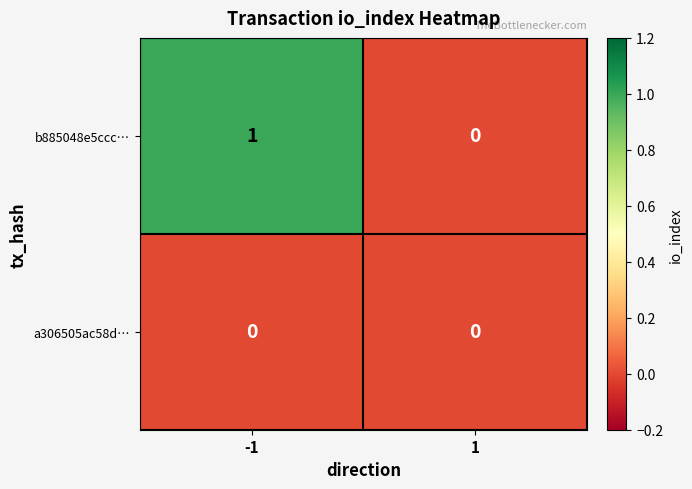

Between -1 and 1, which series saw the biggest shift?

b885048e5ccc…